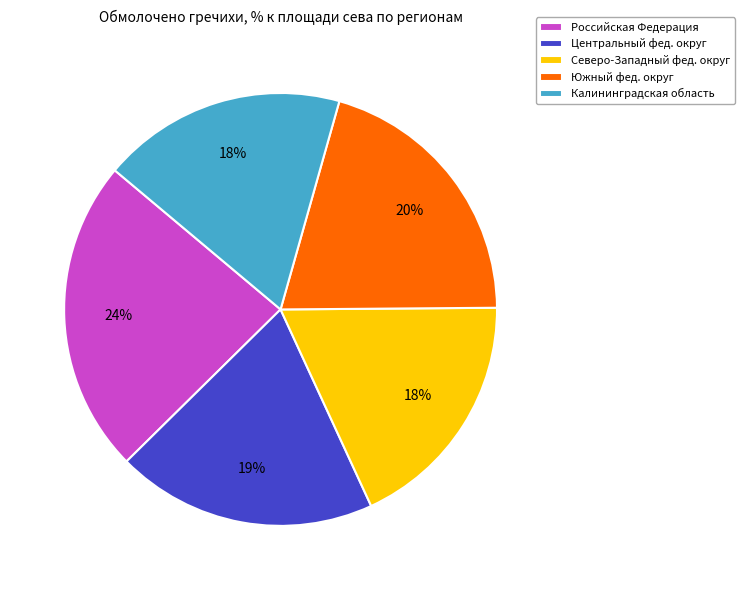

To the nearest percent, what portion does Южный фед. округ represent?

20%